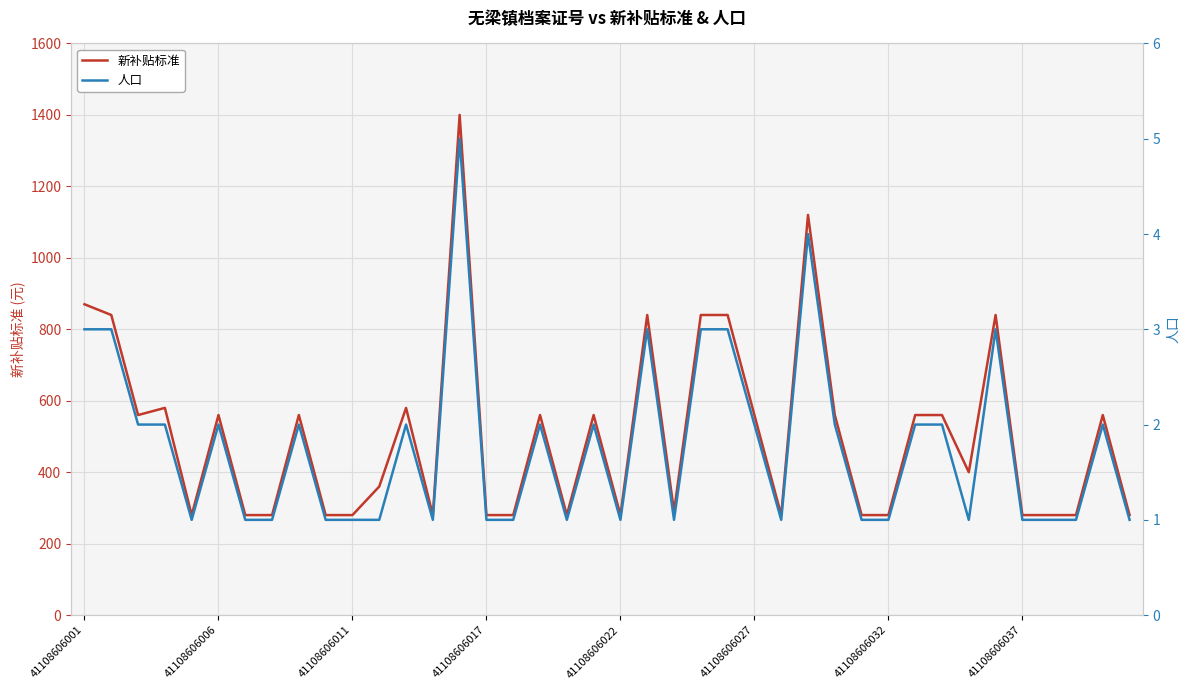

Is it true that 新补贴标准 equals 490 at 41108606017?

False